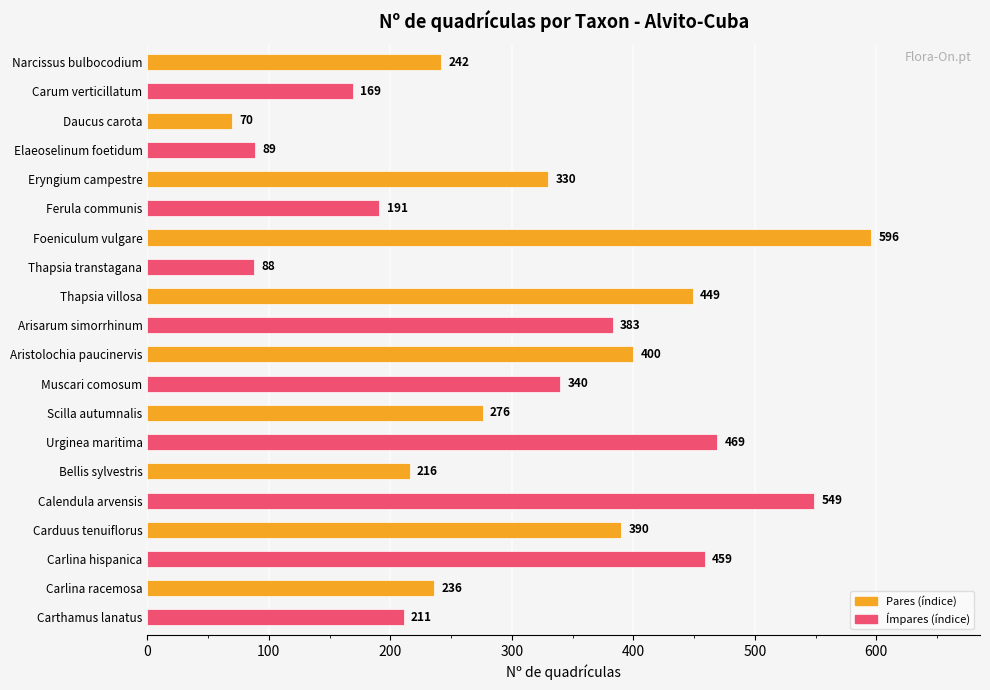

What value does the data have at Carum verticillatum, to the nearest 10?

170